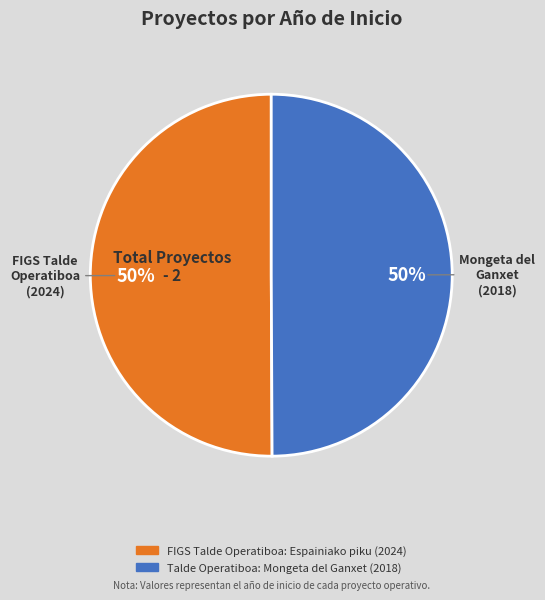

How many slices are in this pie chart?

2